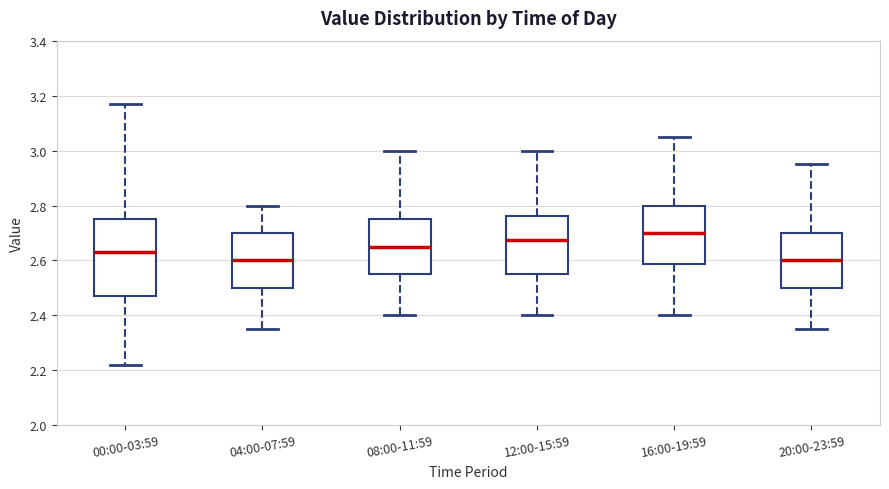

Which box is the tallest, from its lower edge to its upper edge?

00:00-03:59